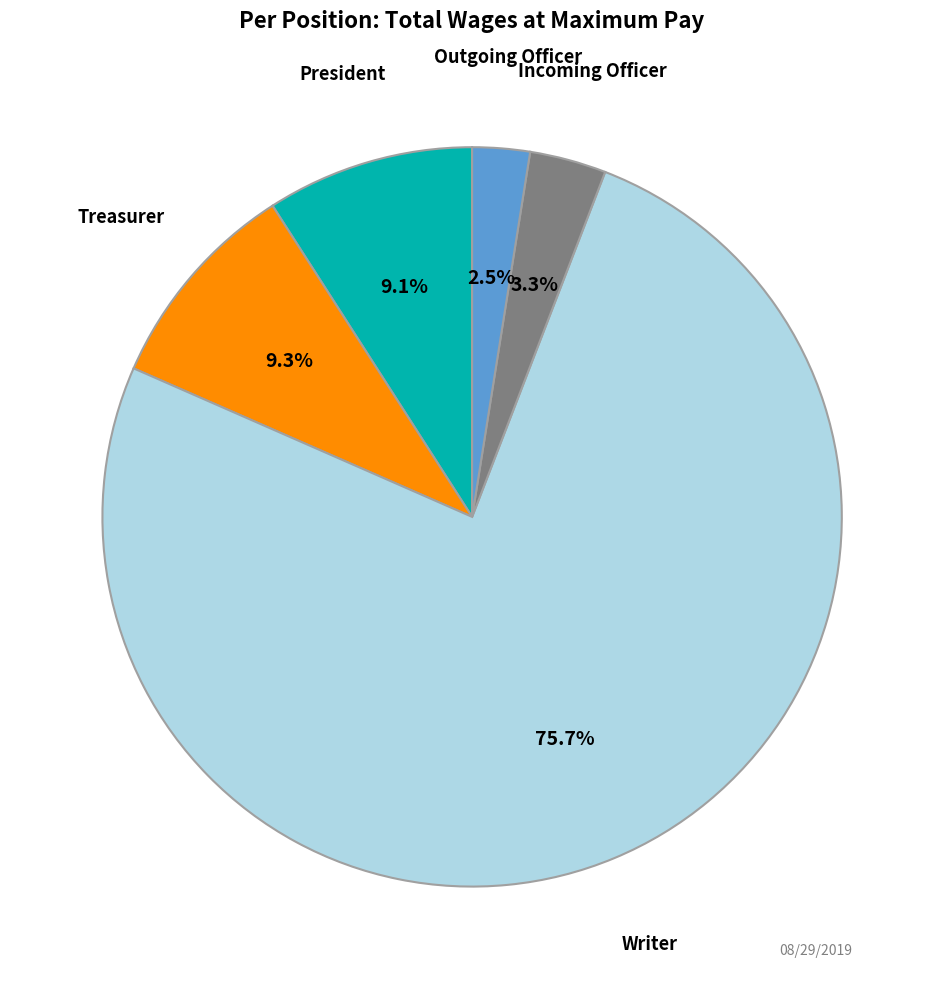

To the nearest percent, what is the difference between the Treasurer and Writer slice percentages?

66%